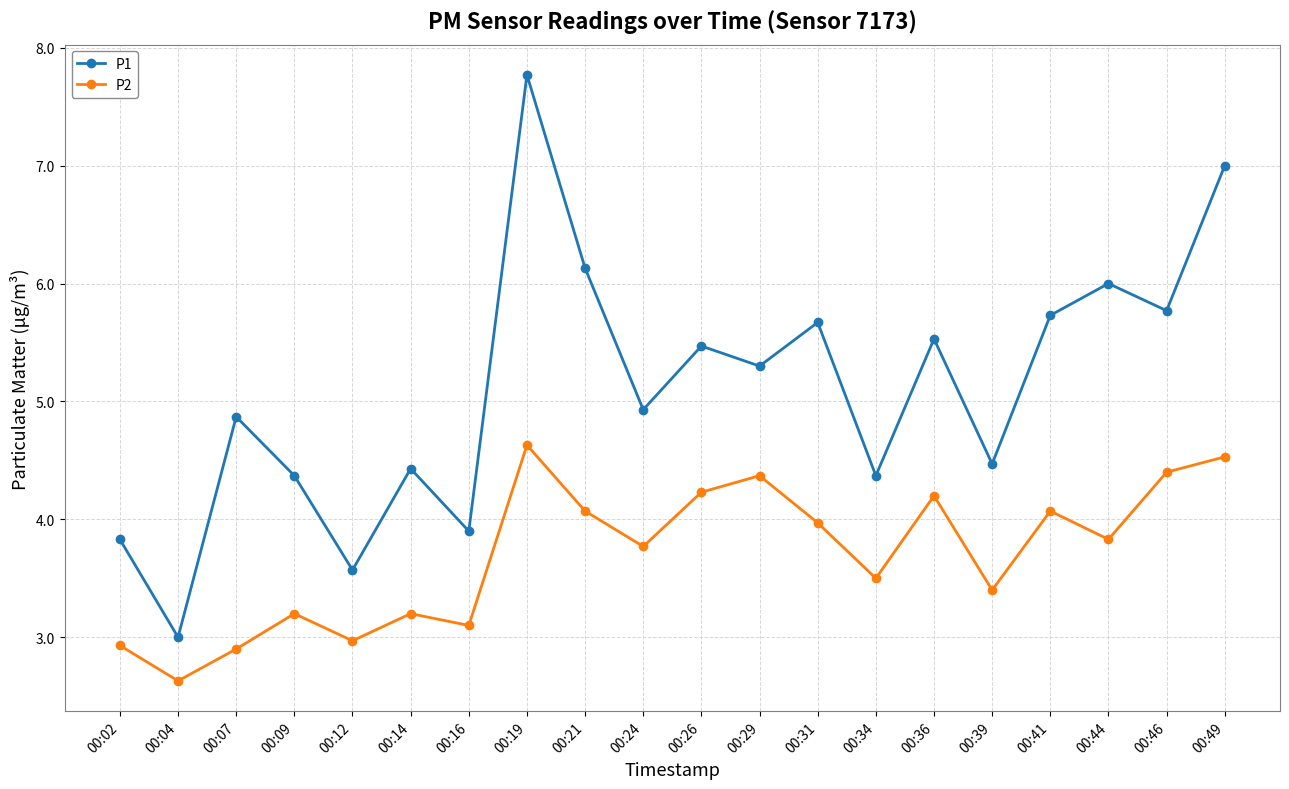

Rank the series at 00:29 from highest to lowest value.

P1, P2